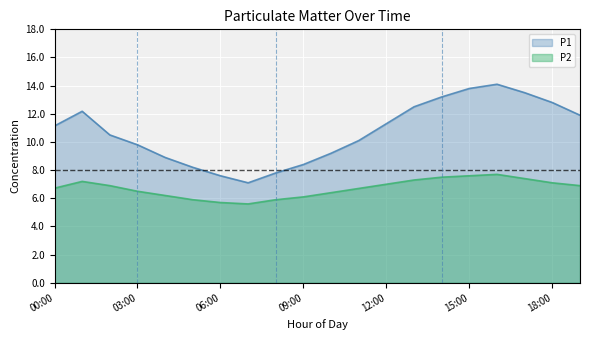

What is the value of the P2 point at the 6th from the left?

5.9